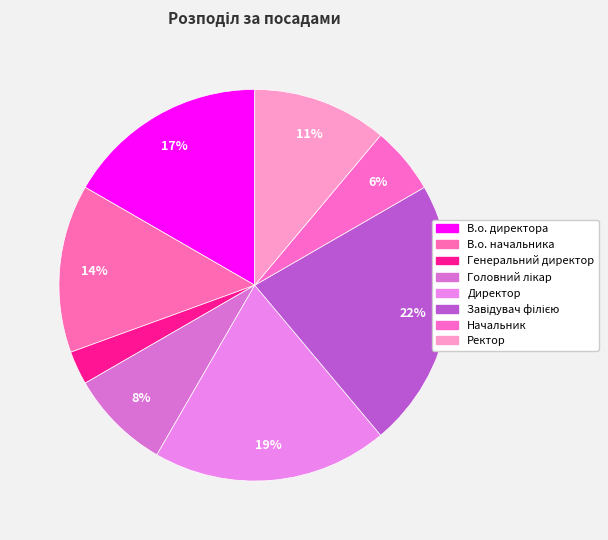

What is the total percentage of В.о. директора and Ректор?

27.8%